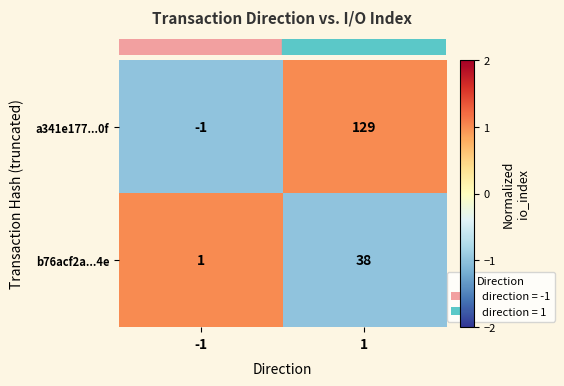

How many values in a341e177...0f are below zero?

1